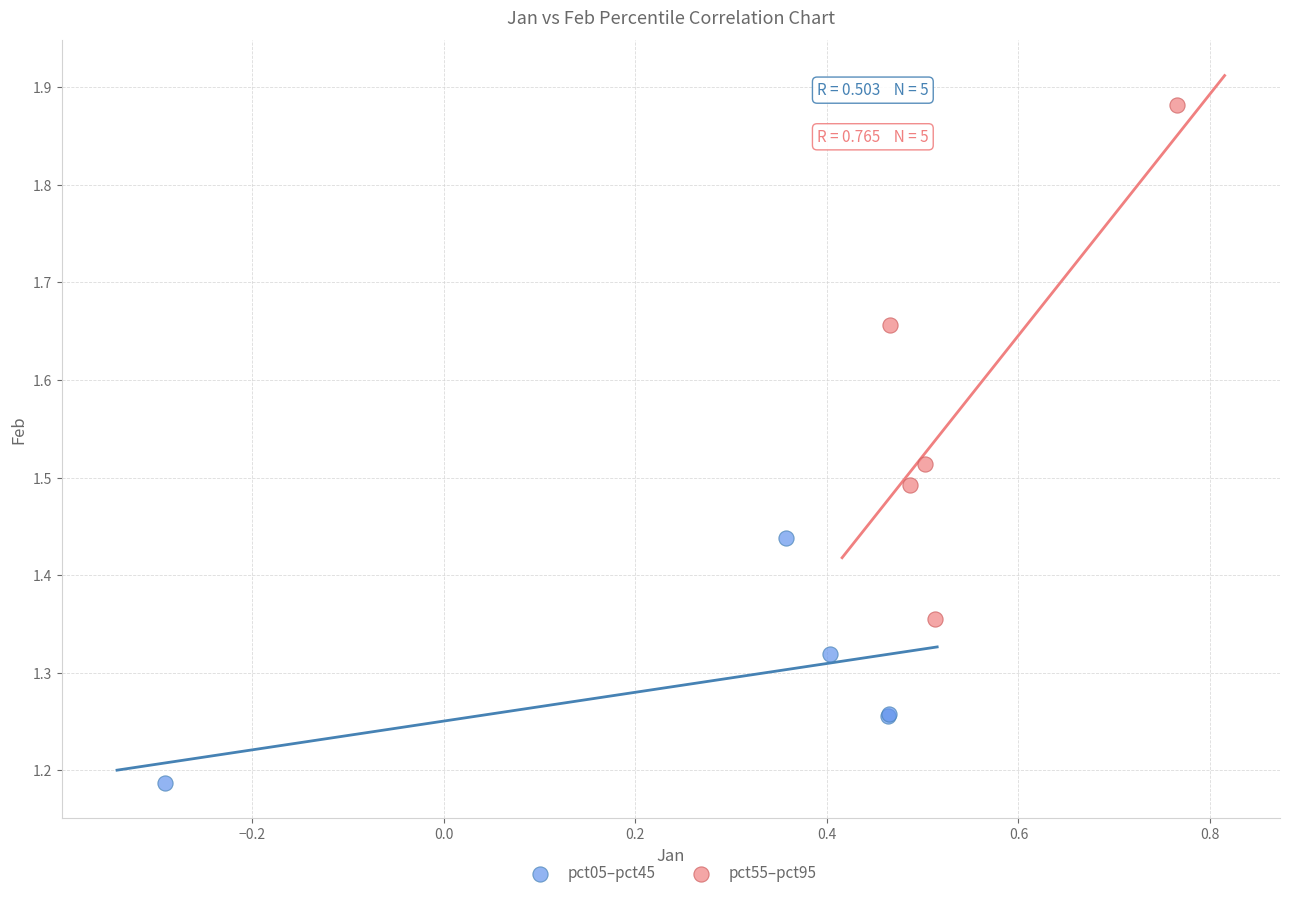

Which series has the widest spread of Y values?

pct55–pct95